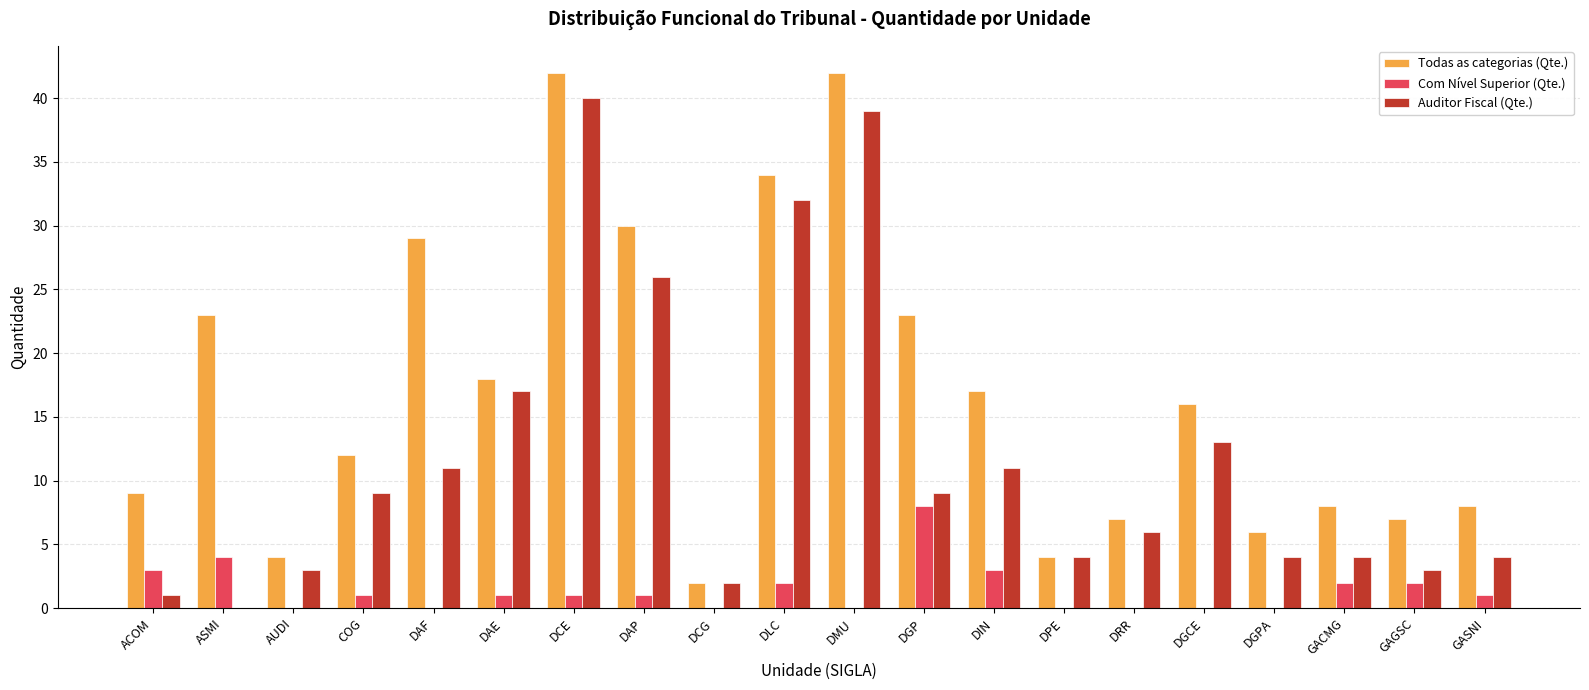

What is the total value across all series at AUDI?

7